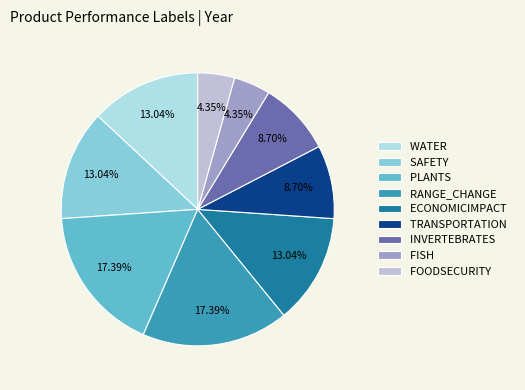

Approximately how many times larger is the value at FOODSECURITY compared to SAFETY?

0.3